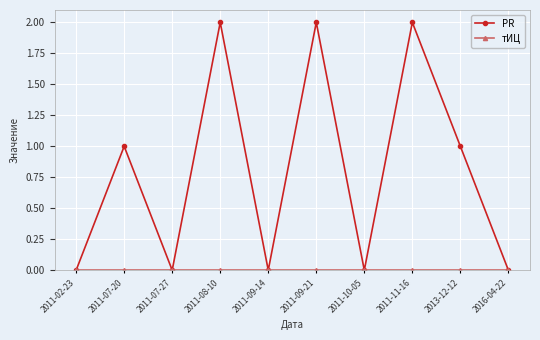

True or false: PR has a value of 0 at 2011-02-23.

True